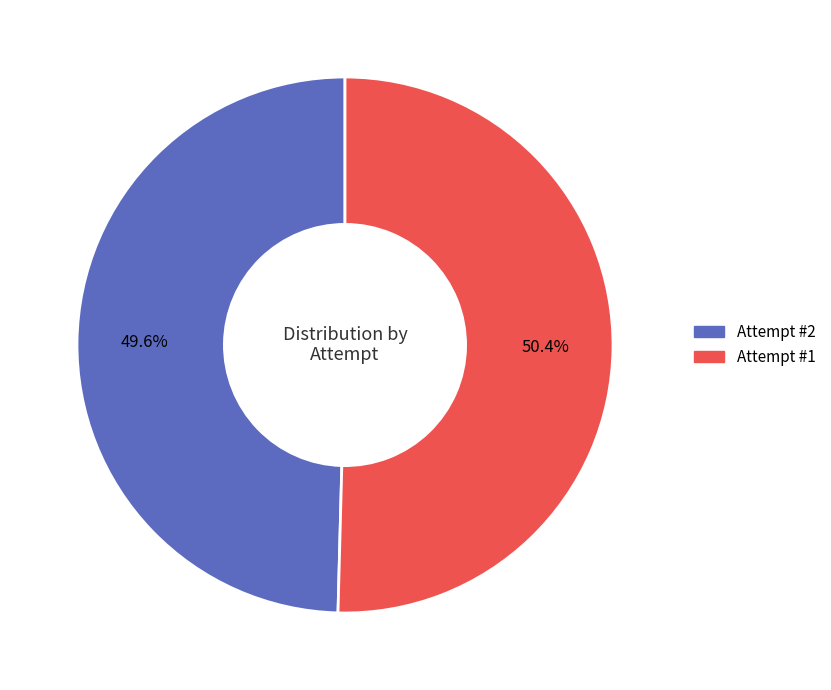

Is there a majority slice in this chart?

Yes